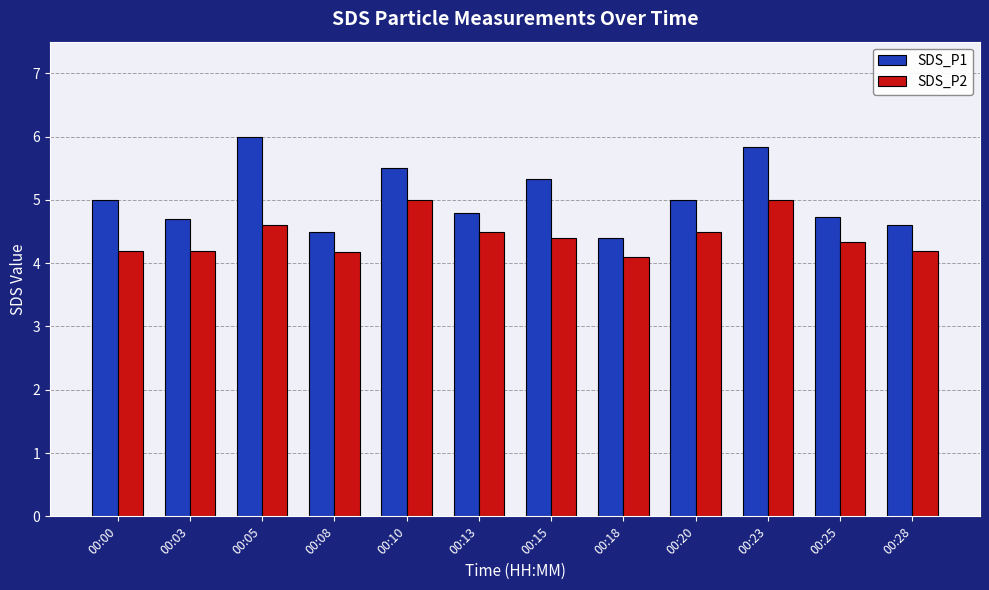

What is the approximate value of SDS_P1 at 00:08?

4.5